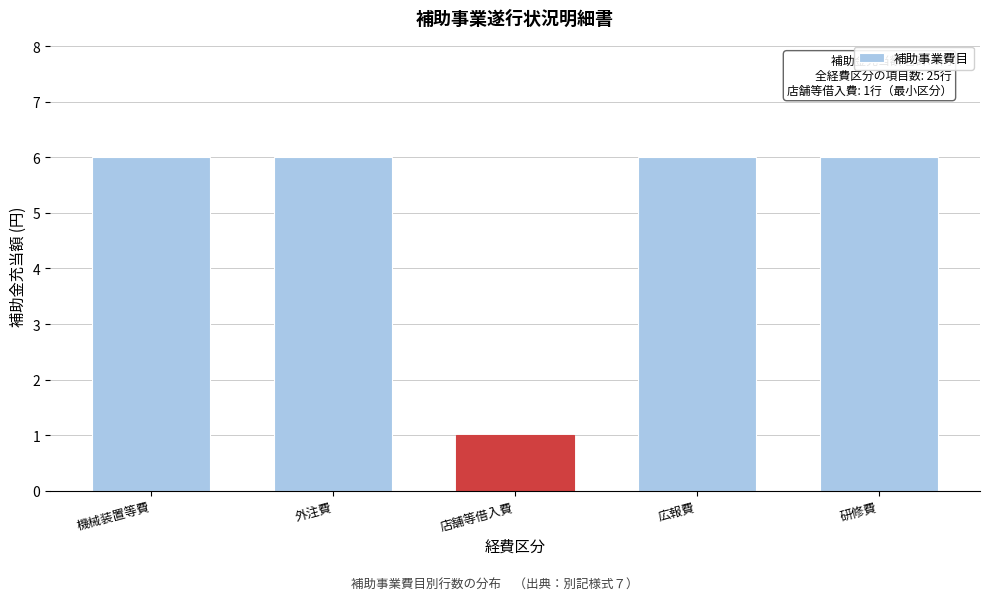

Reading left to right, transcribe all the data shown in this chart.

6	6	1	6	6